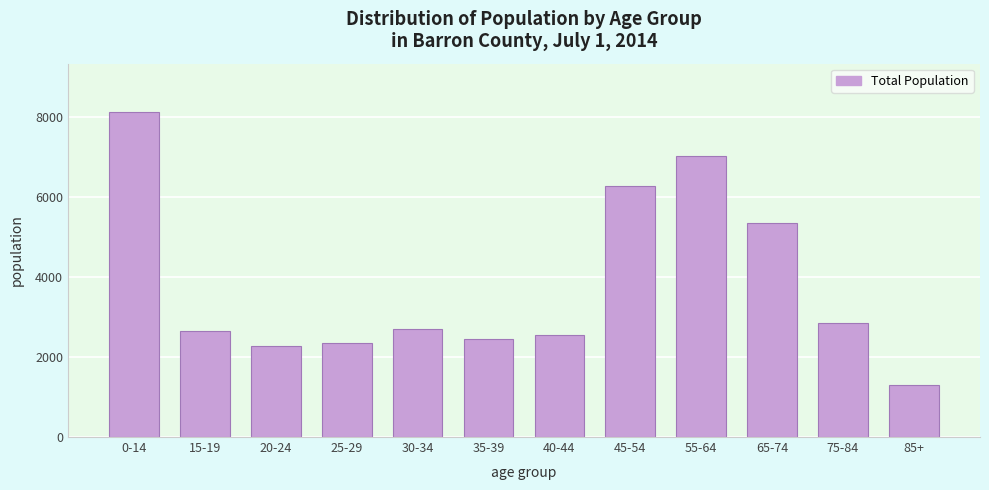

Reading right to left, transcribe all the data shown in this chart.

85+=1309	75-84=2842	65-74=5344	55-64=7025	45-54=6276	40-44=2548	35-39=2459	30-34=2701	25-29=2349	20-24=2267	15-19=2649	0-14=8122